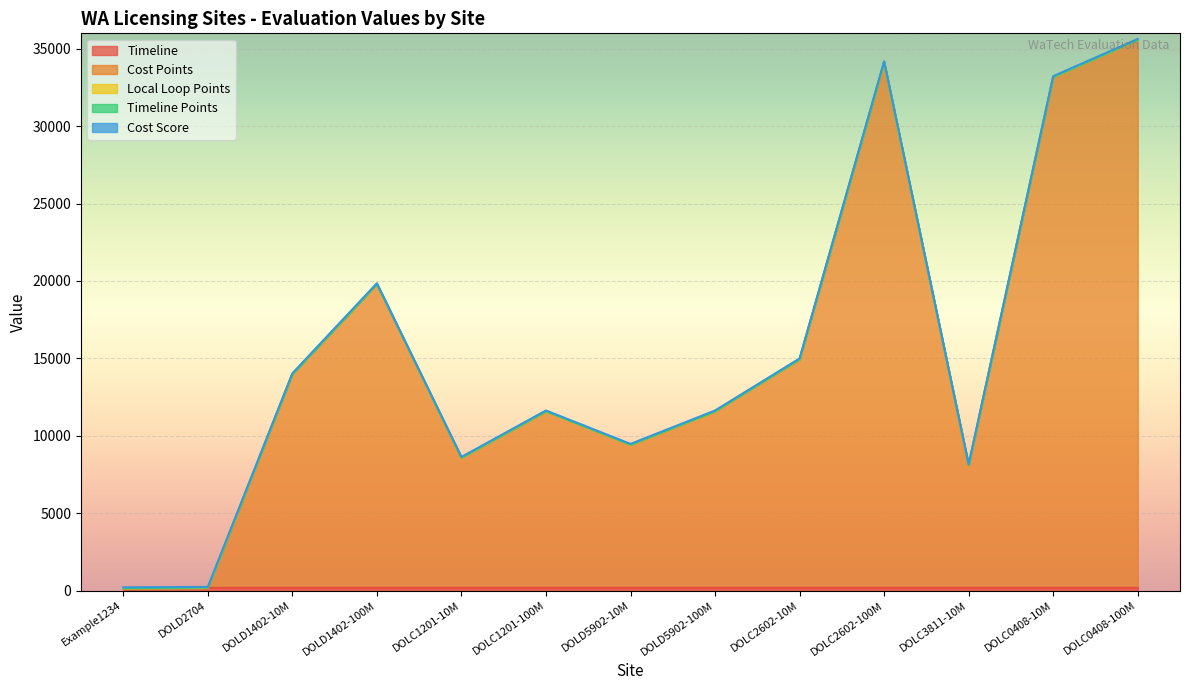

What is the label of the 9th point from the left?

DOLC2602-10M